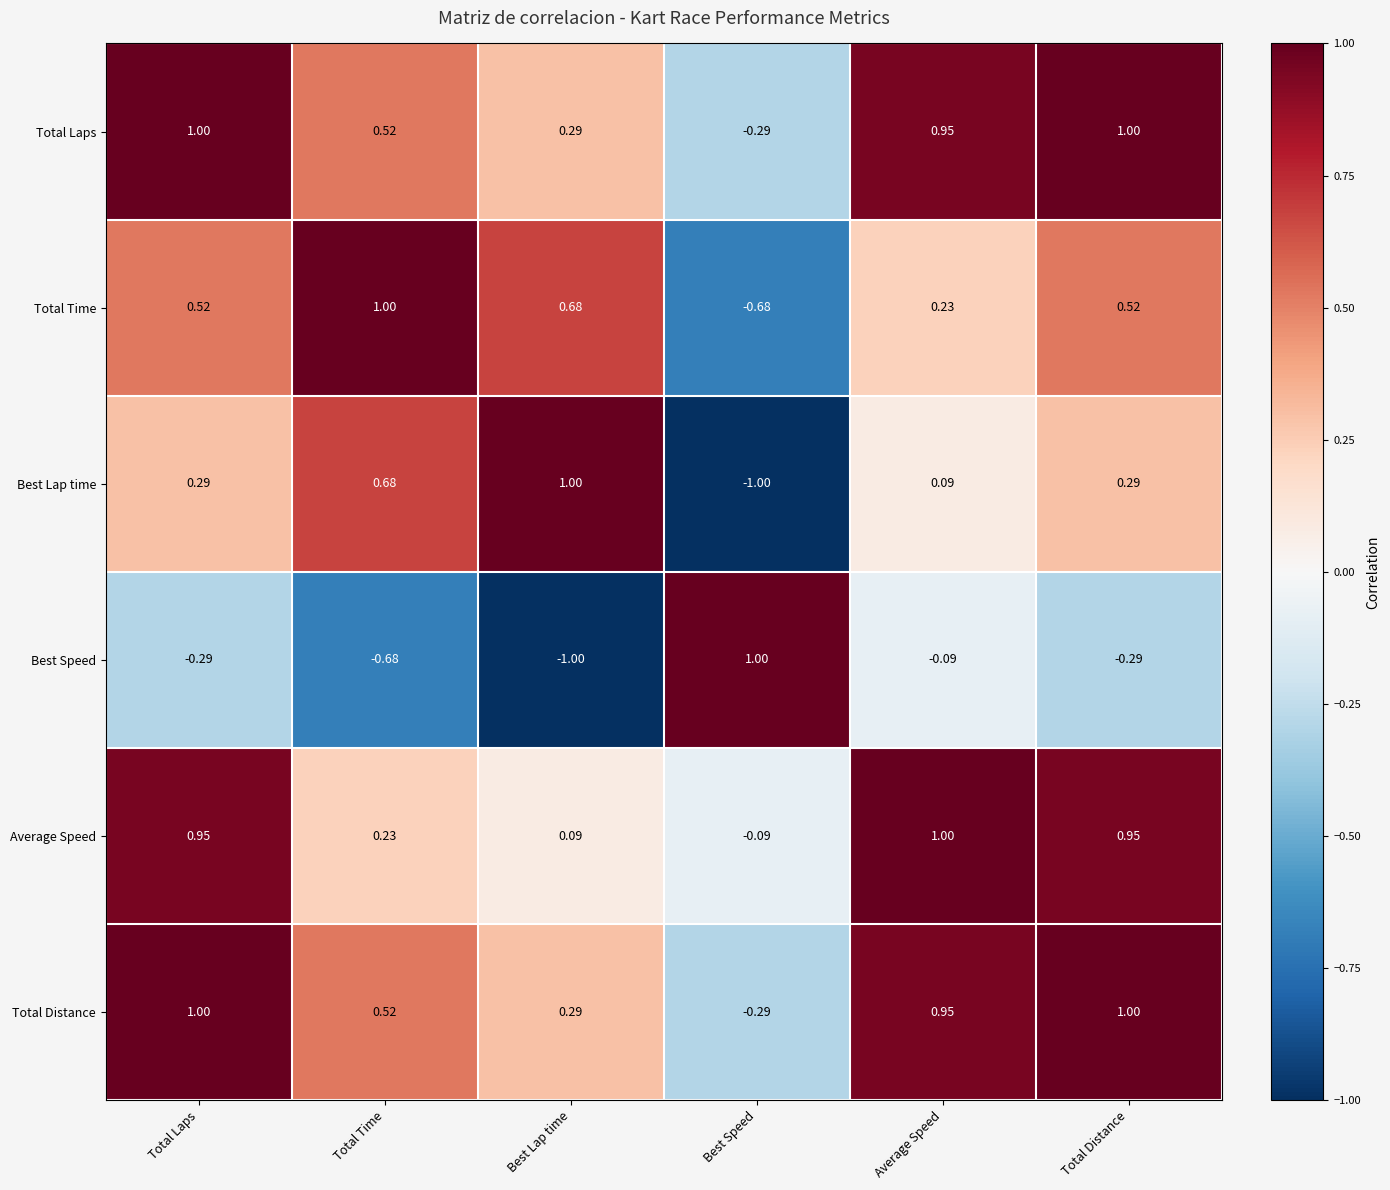

Which series changed the most between Average Speed and Total Distance?

Total Time